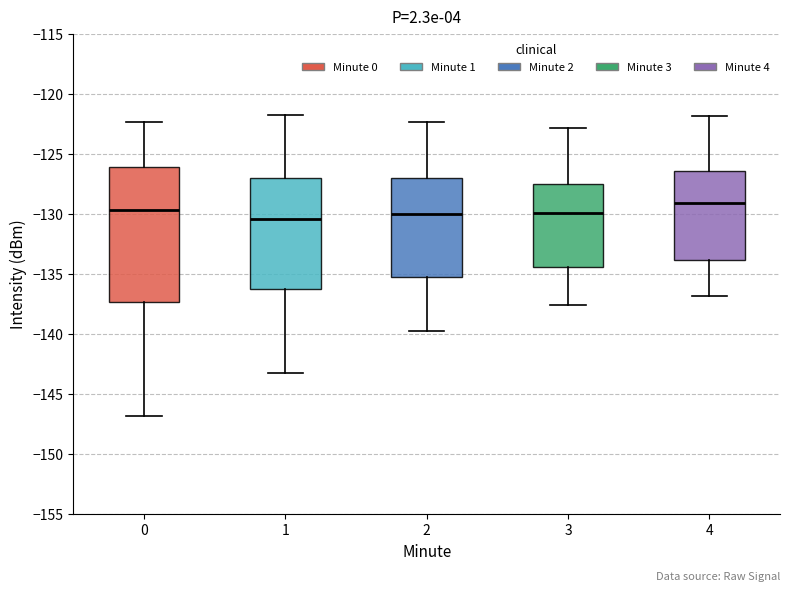

Which box is the tallest, from its lower edge to its upper edge?

0